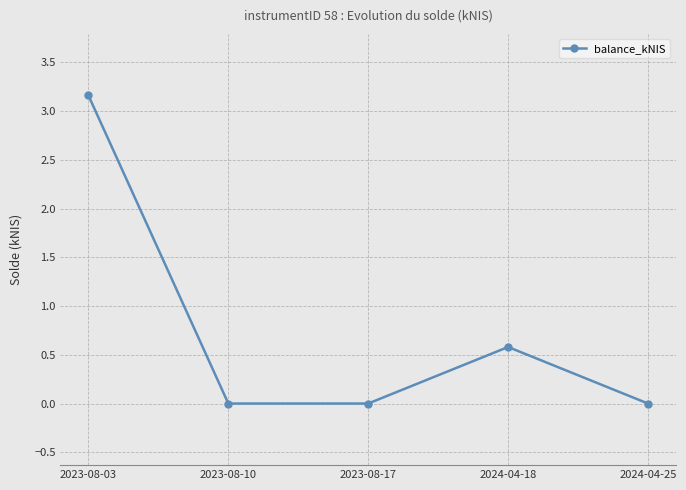

Where is the data nearest to the value 1?

2024-04-18